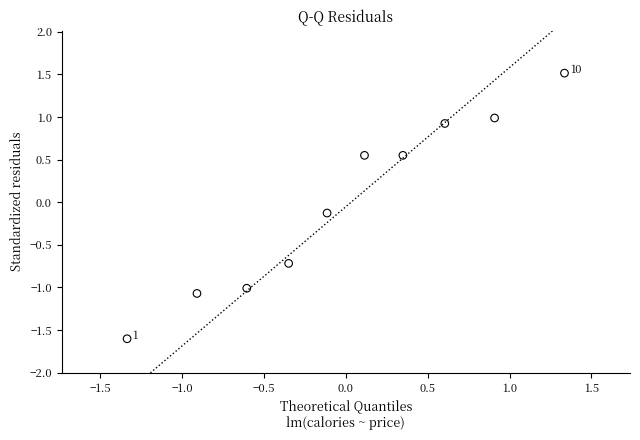

What is the range of Y values (max minus min)?

3.1